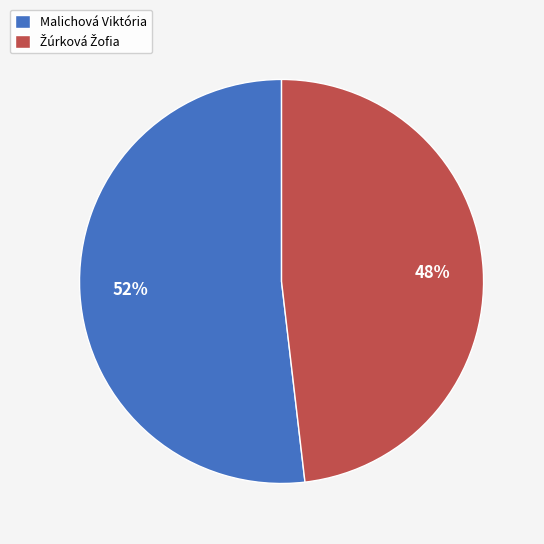

What percentage is the Malichová Viktória slice, to the nearest percent?

52%